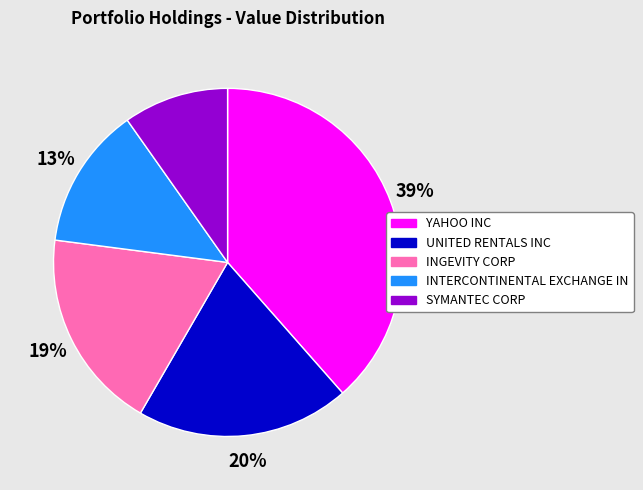

The SYMANTEC CORP slice represents 10% of the pie. True or false?

True